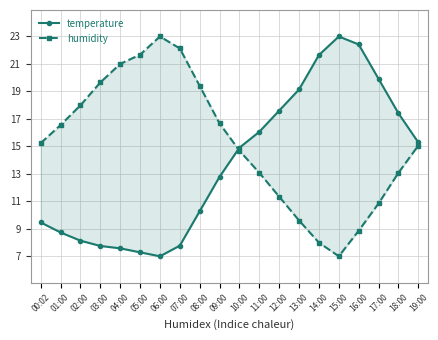

What is the difference between the maximum and minimum values in the temperature series?

8.3